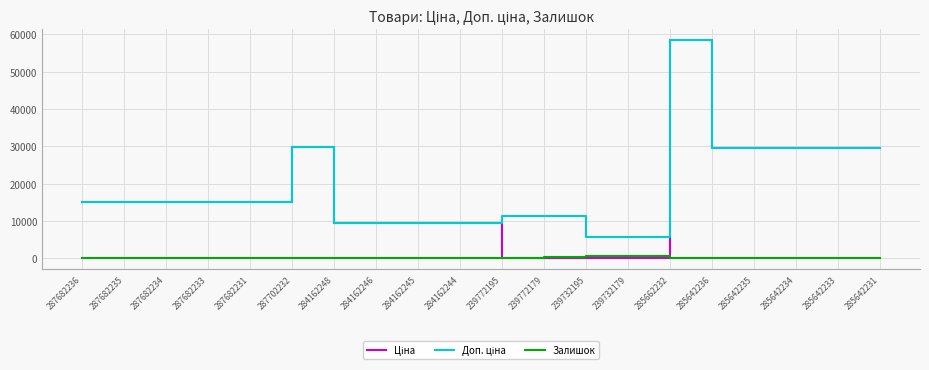

Does the chart have visible grid lines?

Yes